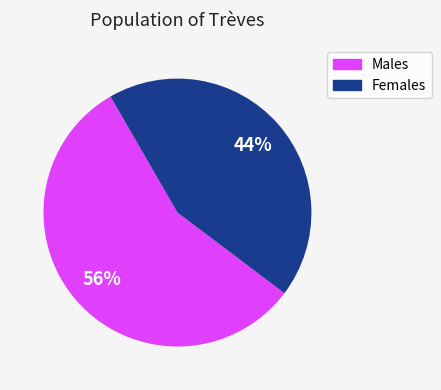

Does any single category account for the majority?

Yes